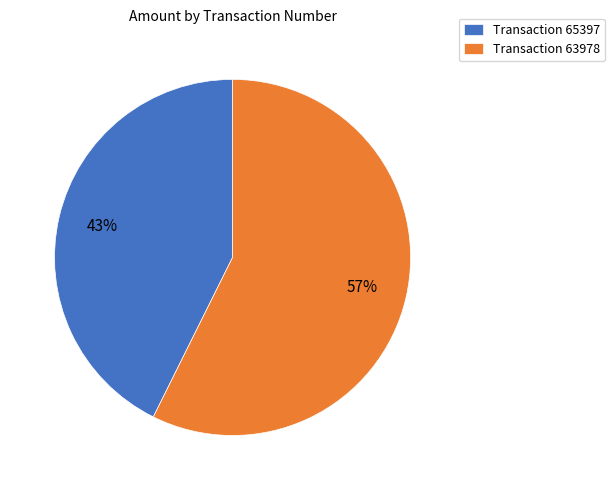

Does Transaction 63978 represent more than half of the total?

Yes